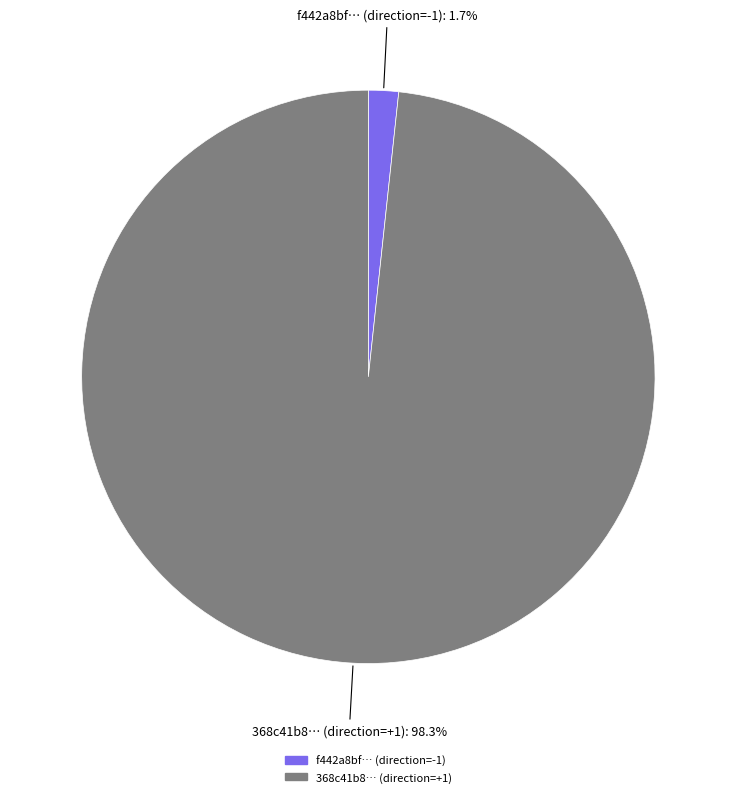

Does any single category account for the majority?

Yes